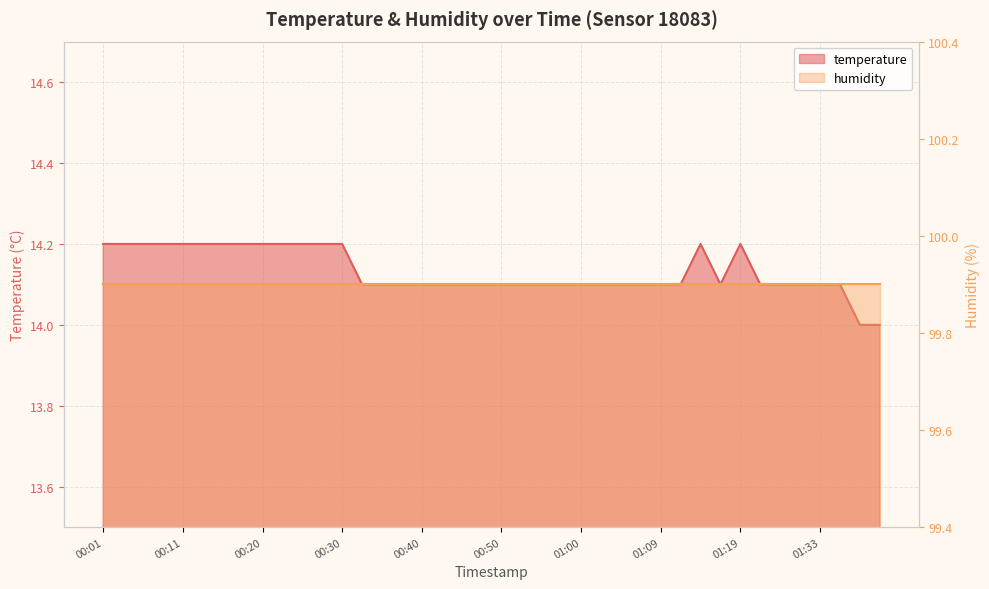

Approximately how many times larger is the value at 01:22 compared to 00:23?

1.0